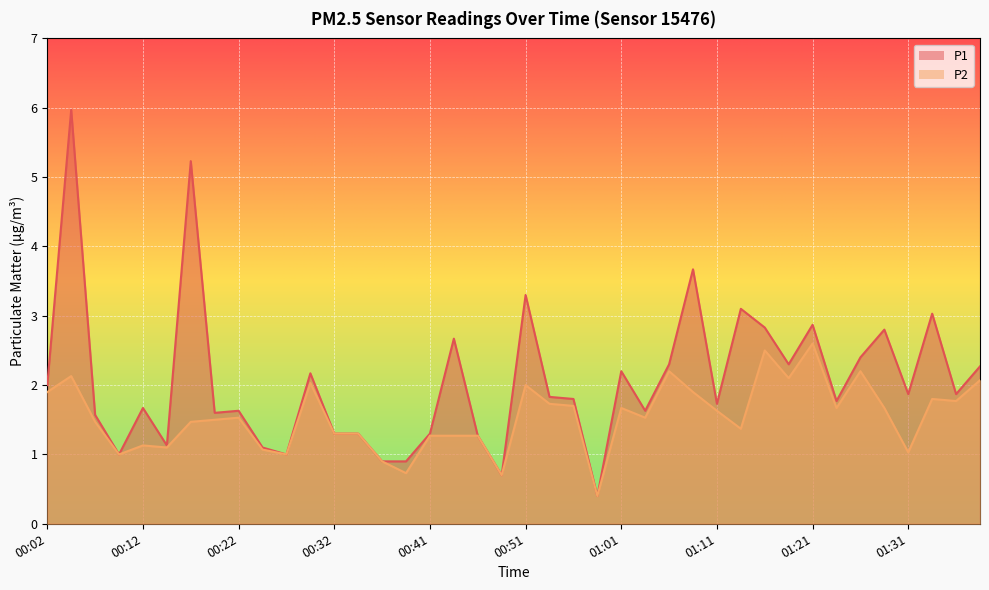

True or false: P2 and P1 cross at least once.

False